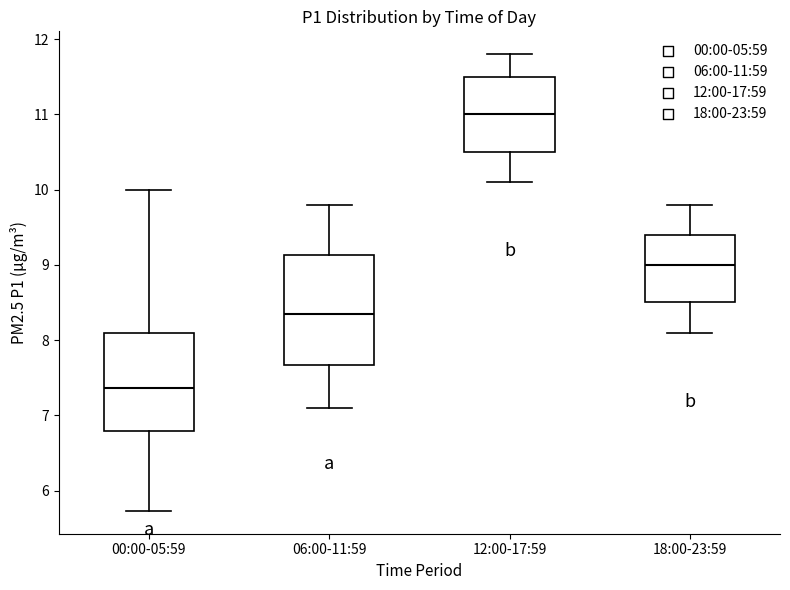

Reading left to right, transcribe this box plot: for each box, give where its median line is, the range the box spans, and where its two whiskers end, as read against the y-axis. The values are not printed on the chart, so give them approximately, as read against the axis.

00:00-05:59: median 7.4, box 6.8 to 8.1, whiskers 5.7 to 10.0
06:00-11:59: median 8.4, box 7.7 to 9.1, whiskers 7.1 to 9.8
12:00-17:59: median 11.0, box 10.5 to 11.5, whiskers 10.1 to 11.8
18:00-23:59: median 9.0, box 8.5 to 9.4, whiskers 8.1 to 9.8